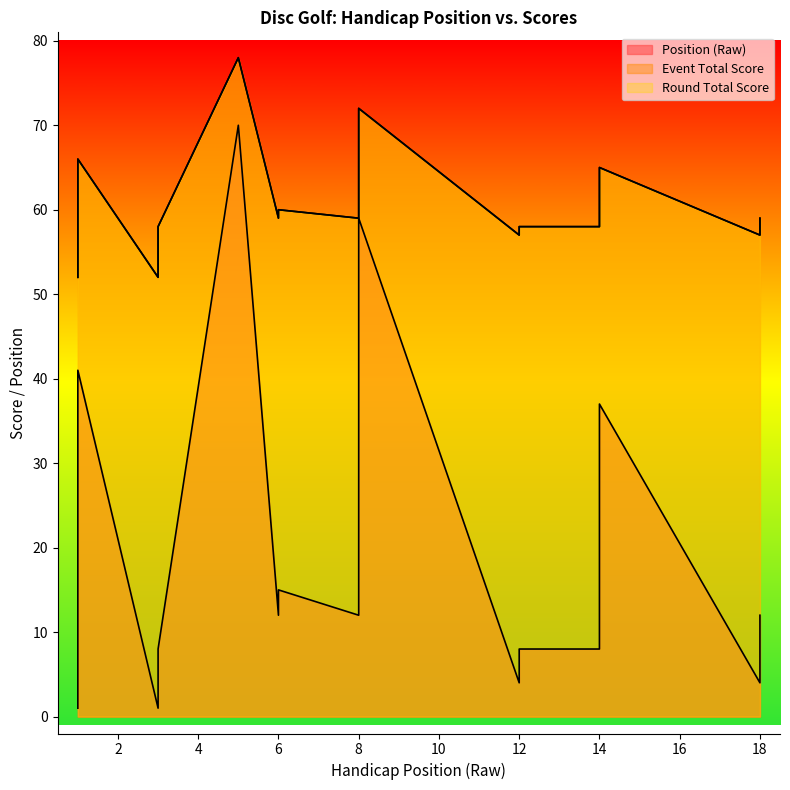

At 12, list the series in order from largest to smallest.

event_total_score, round_total_score, position_raw